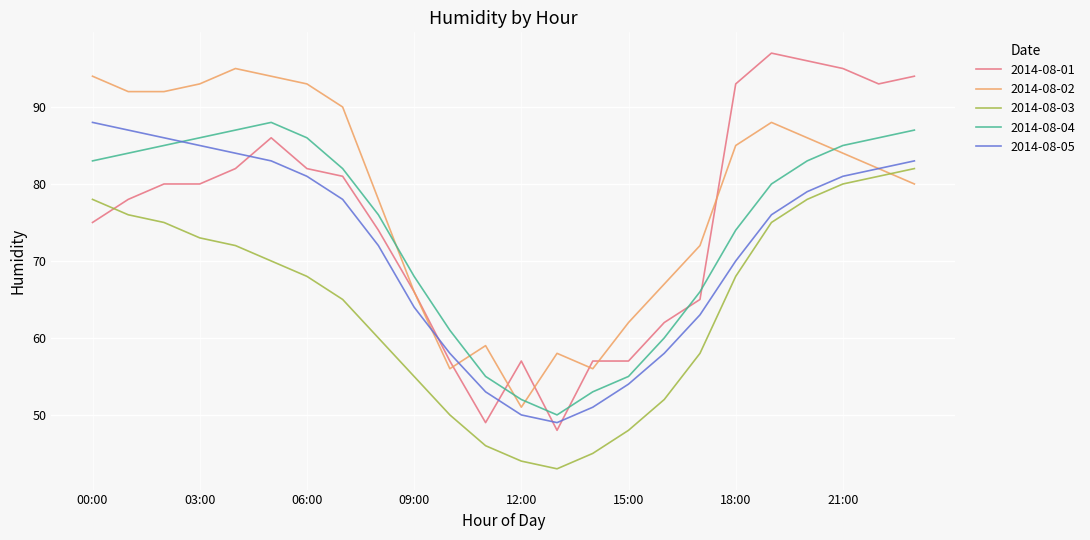

True or false: 2014-08-03 has more than 1 interior local peaks.

False